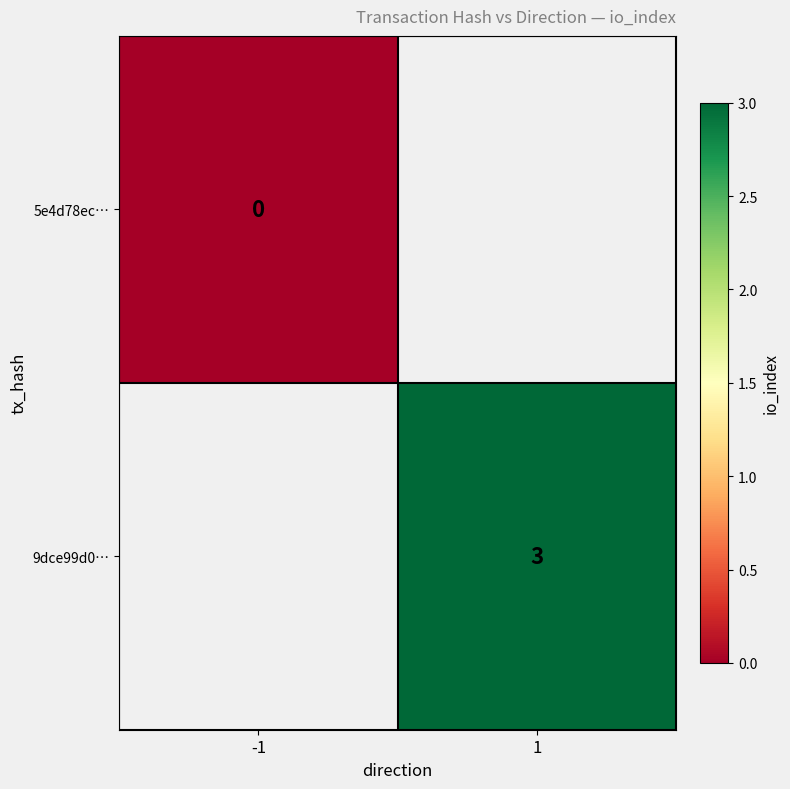

At how many categories does at least one series exceed 0?

1